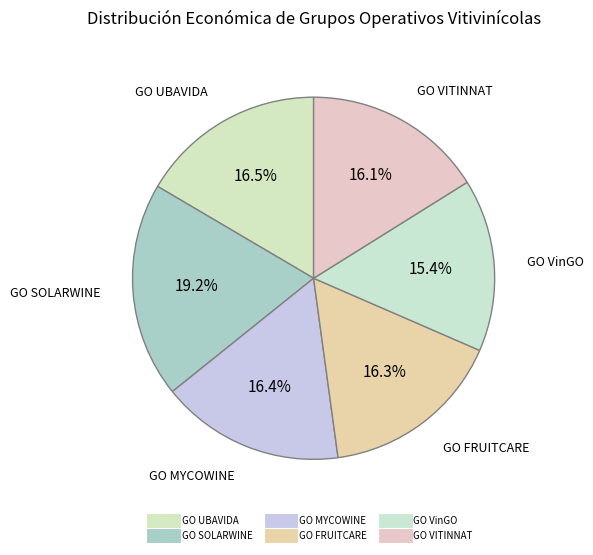

How much of the chart is everything except GO FRUITCARE?

83.7%